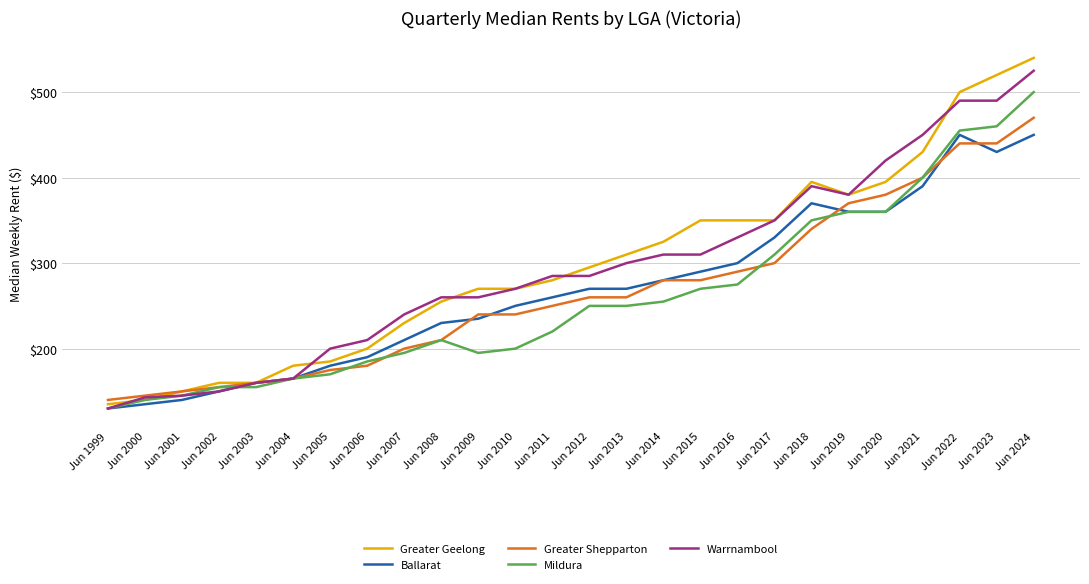

Read the Warrnambool value at Jun 2008.

260